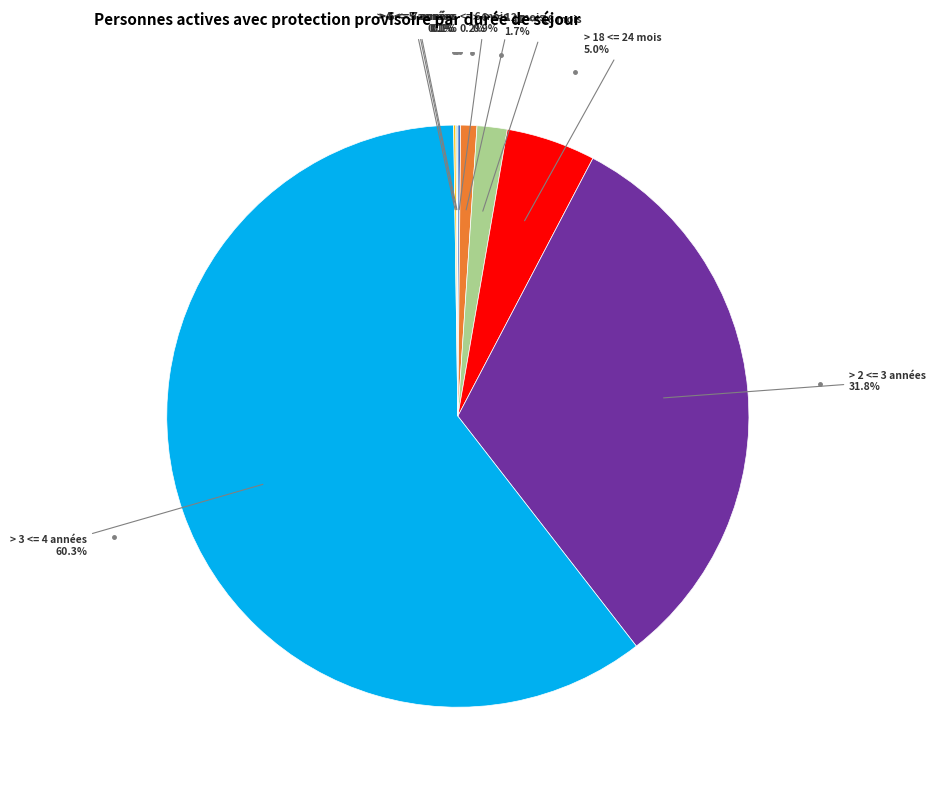

Is there any slice that represents more than half of the pie?

Yes